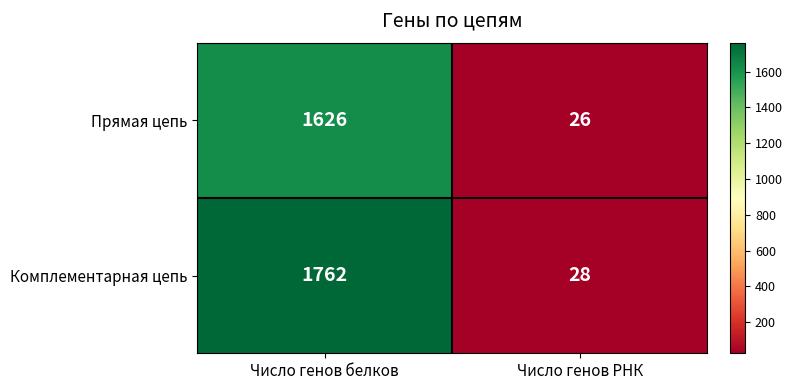

At which category is the sum across all series the highest?

Число генов белков